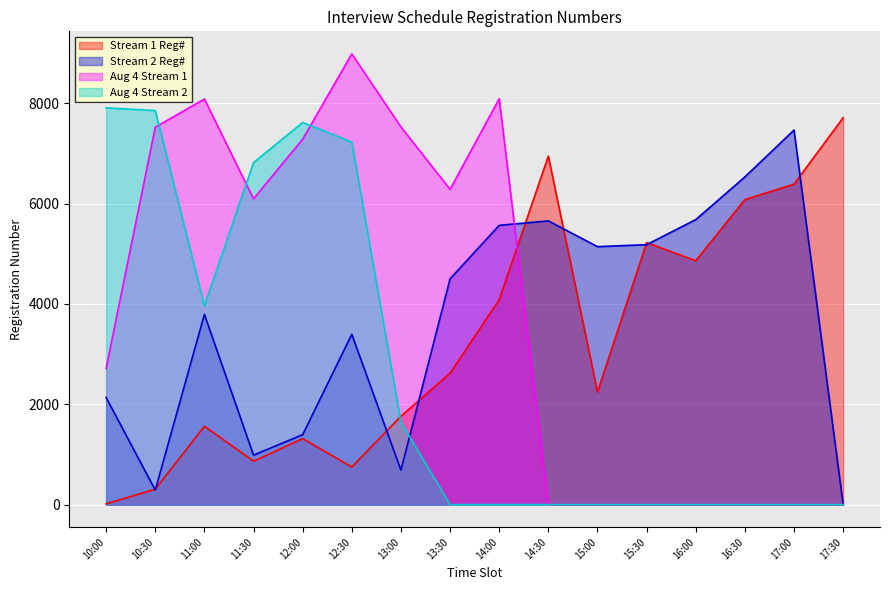

Does the chart display data point markers on the line(s)?

No